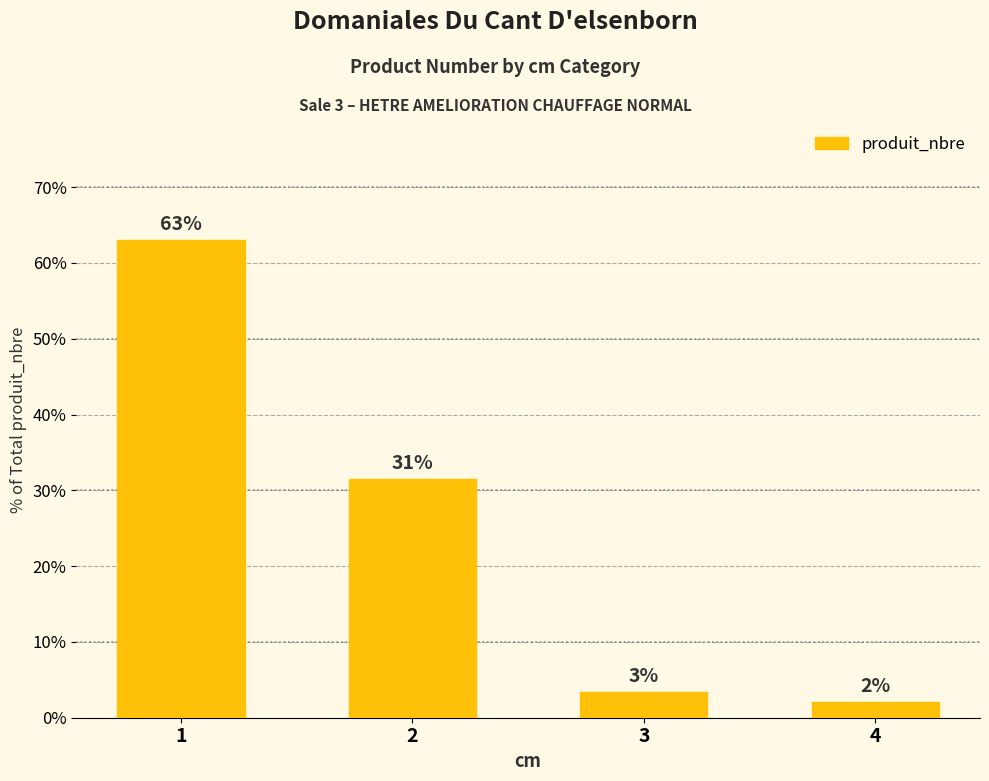

How many bars are there in total?

4